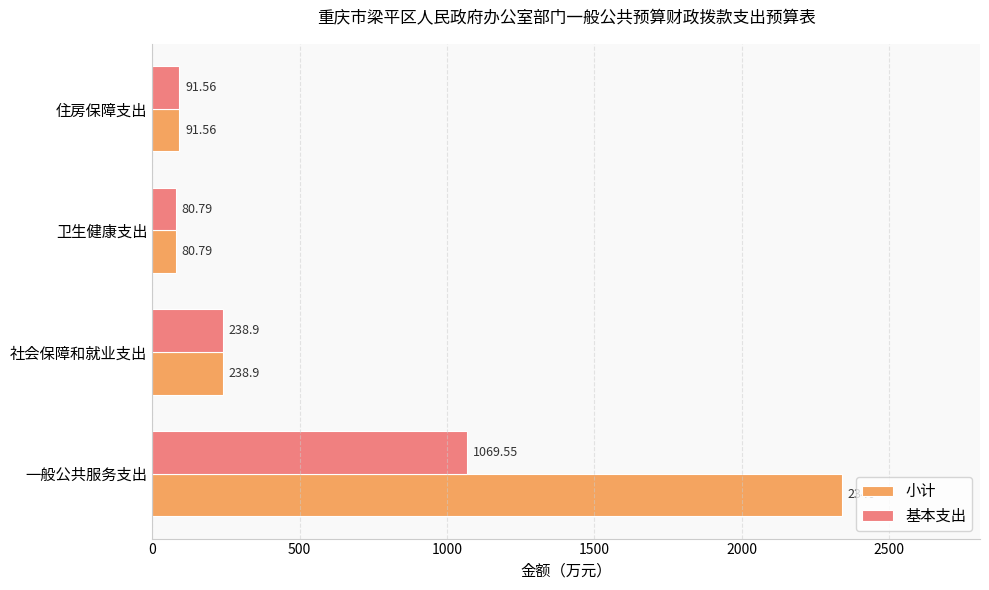

Which series has the largest range (max minus min)?

小计